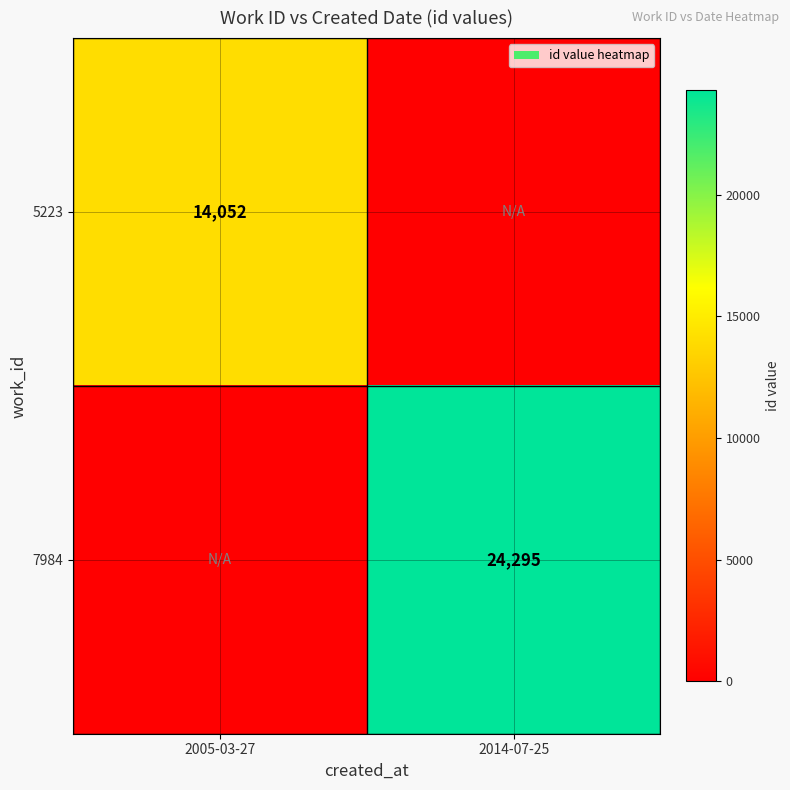

Is it true that 5223 equals 4682 at 2005-03-27?

False